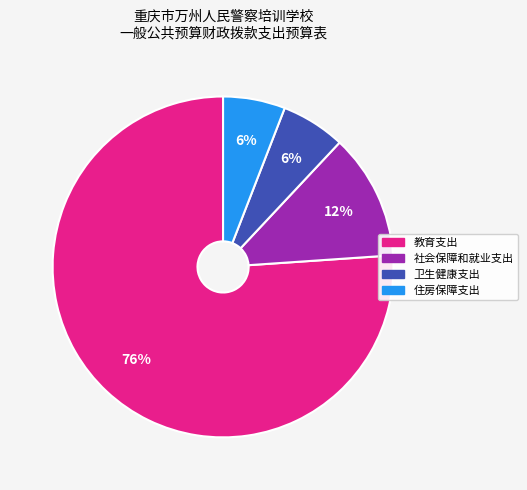

Is the sum of 住房保障支出 and 社会保障和就业支出 greater than half?

No